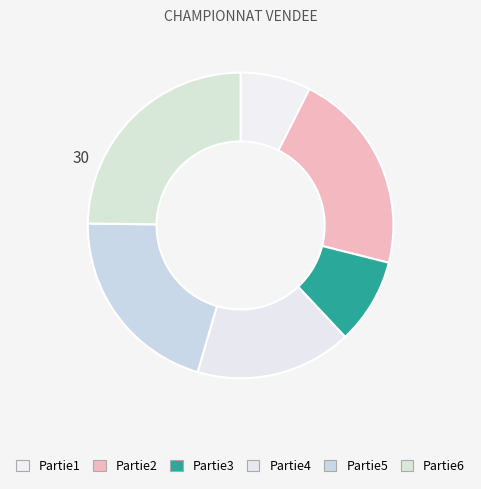

How many segments does this pie chart have?

6